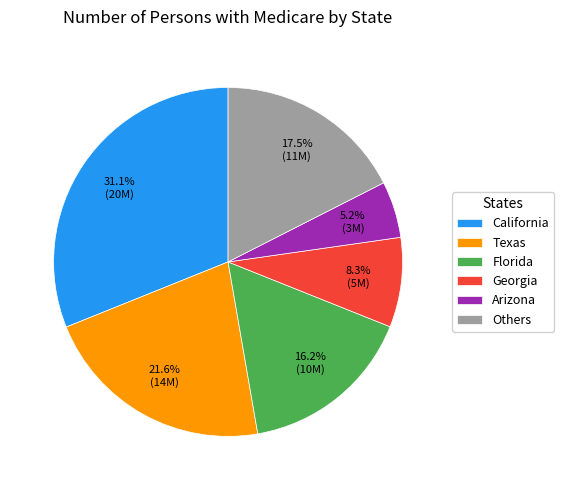

How many segments does this pie chart have?

6